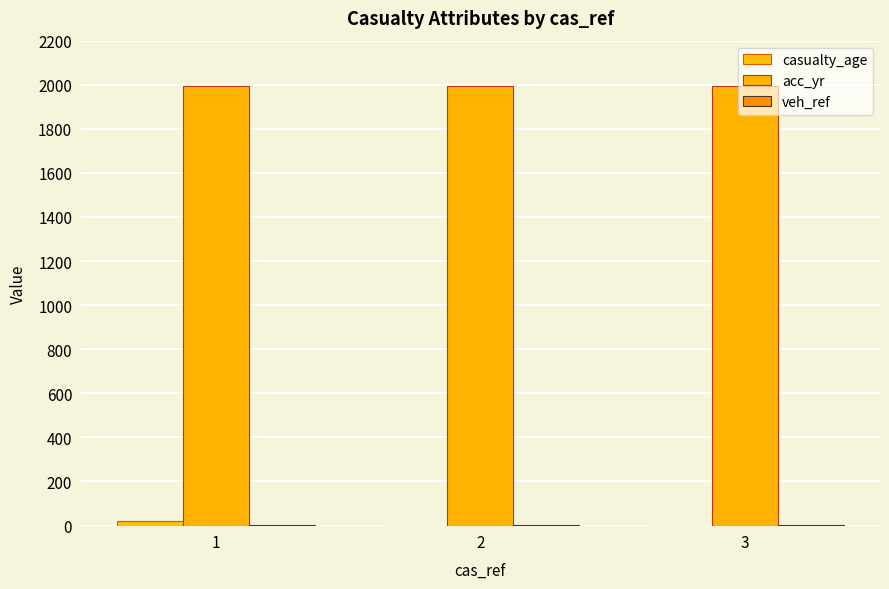

Is it true that acc_yr equals 1996 at 2?

True